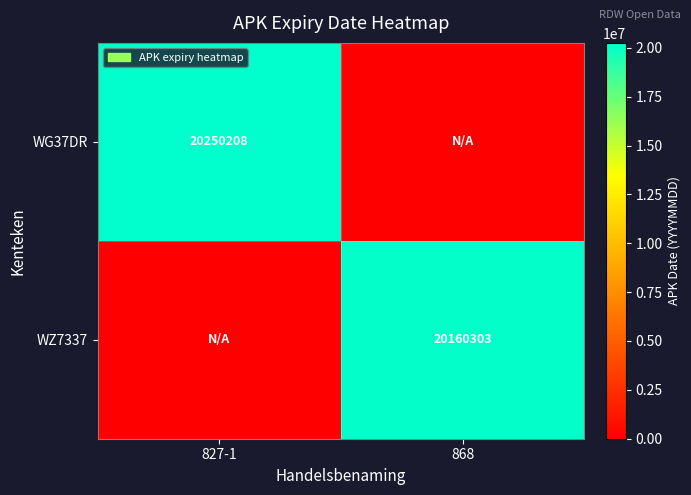

The value of WG37DR at 827-1 is 20250208. True or false?

True